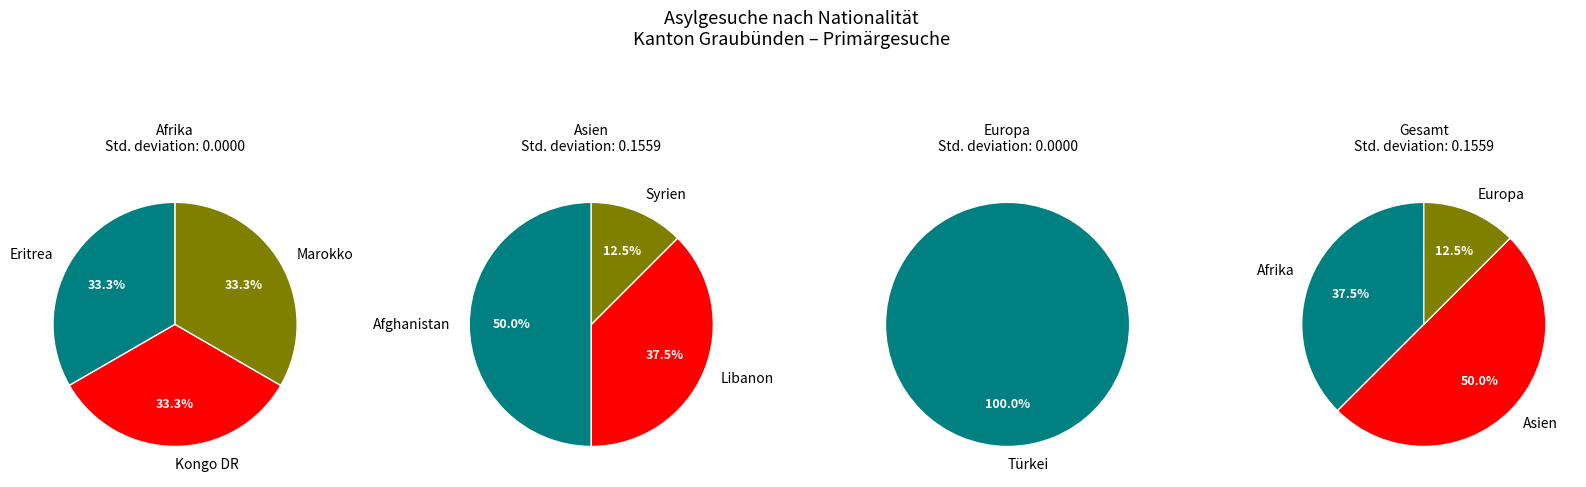

True or false: Asien accounts for 50% of the total.

True